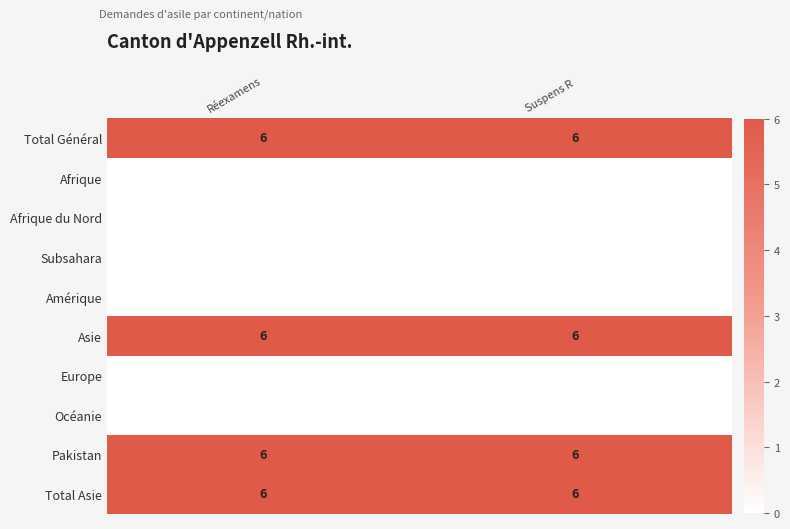

The value of Total Asie at Suspens R is 8. True or false?

False